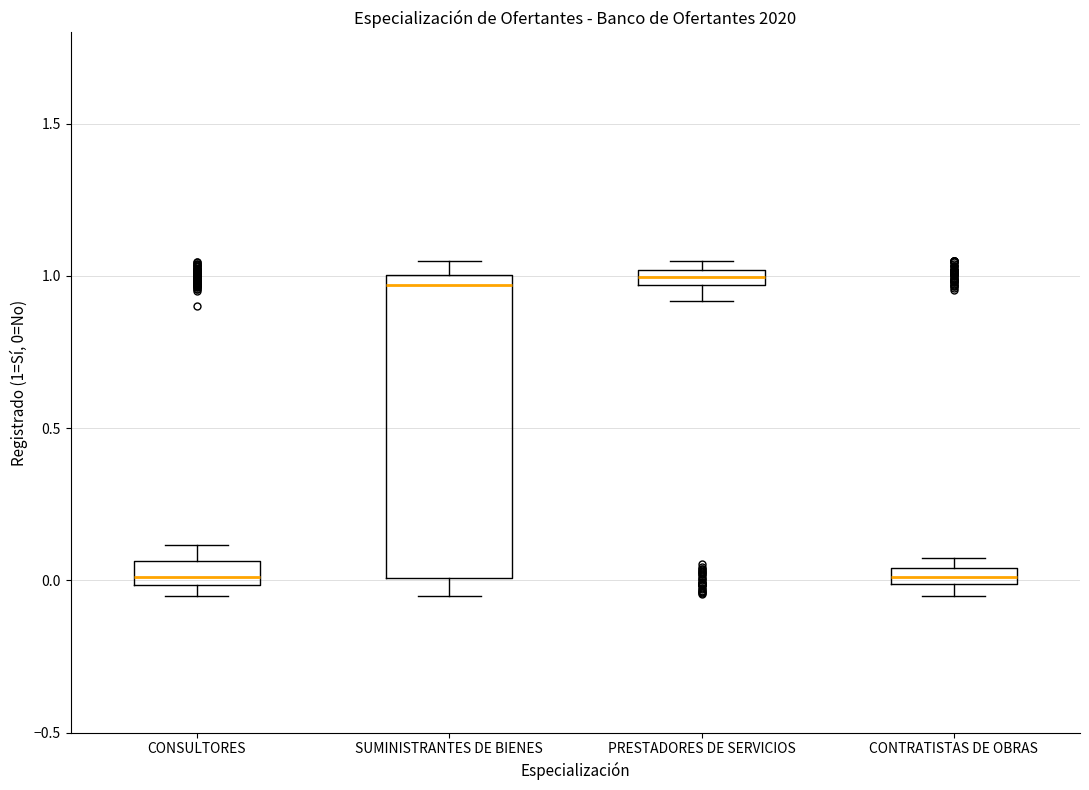

Which box is the tallest, from its lower edge to its upper edge?

SUMINISTRANTES DE BIENES